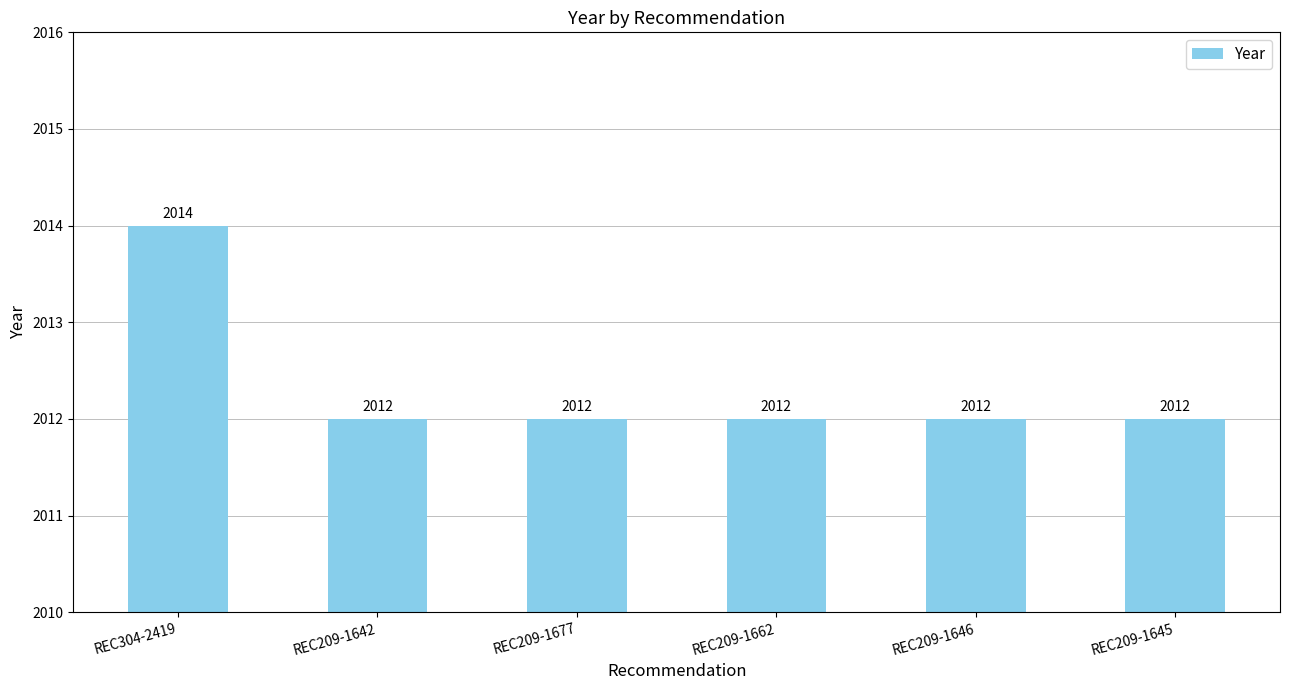

What is the maximum value shown in the chart?

2014